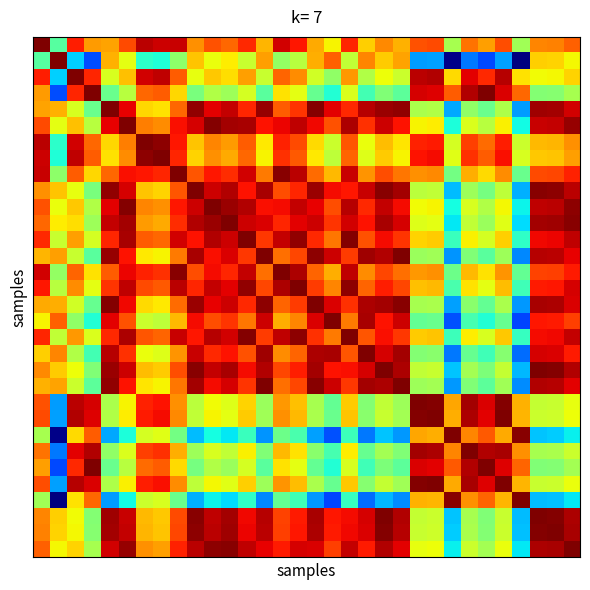

How many data points does each series have?

32